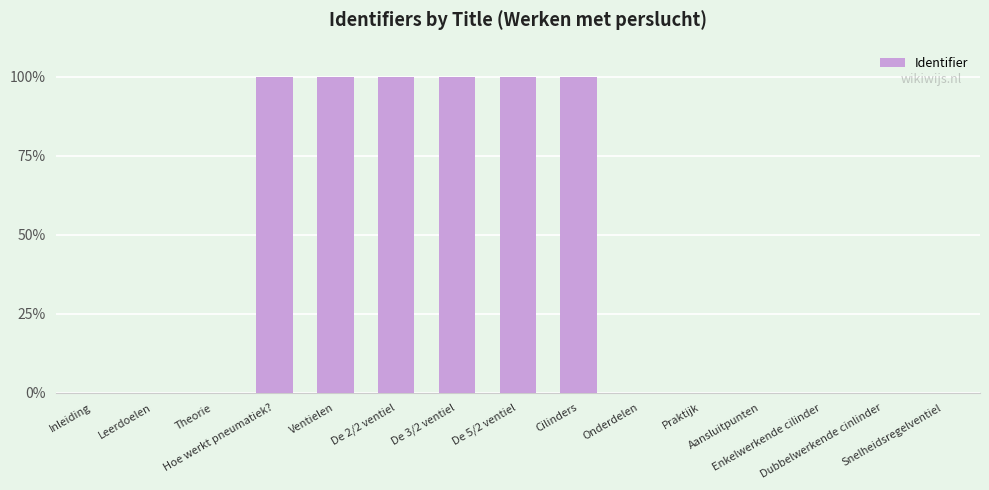

What is the sum of all values?

599.9